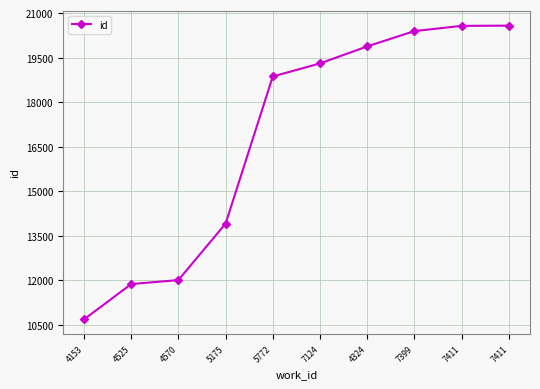

True or false: the data has more than 0 interior local peaks.

False